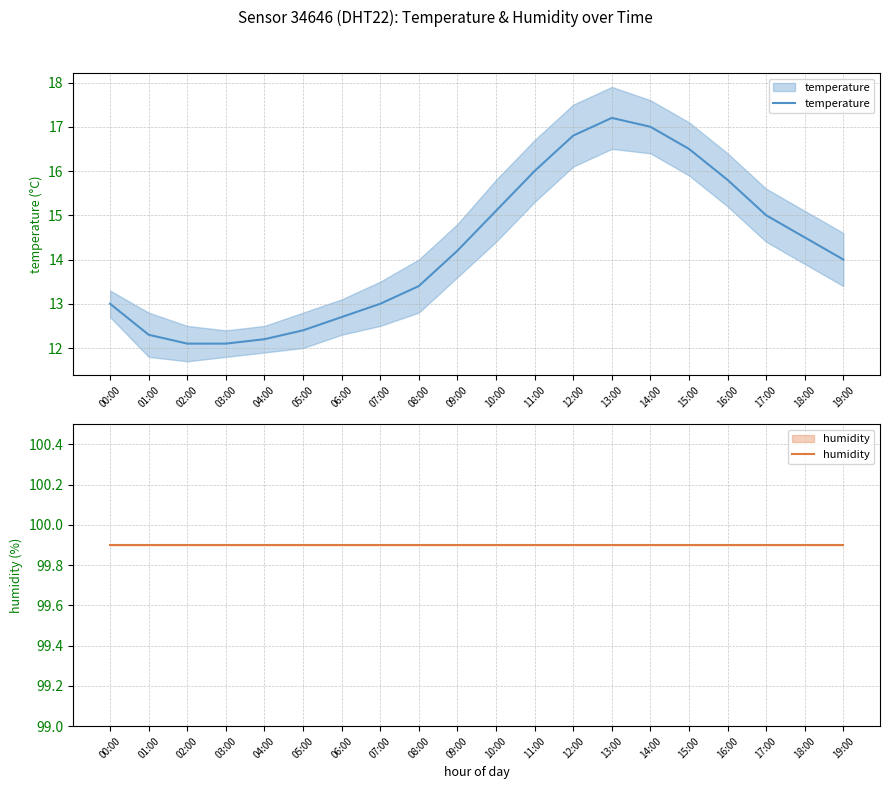

What is the label of the 13th point from the right?

07:00